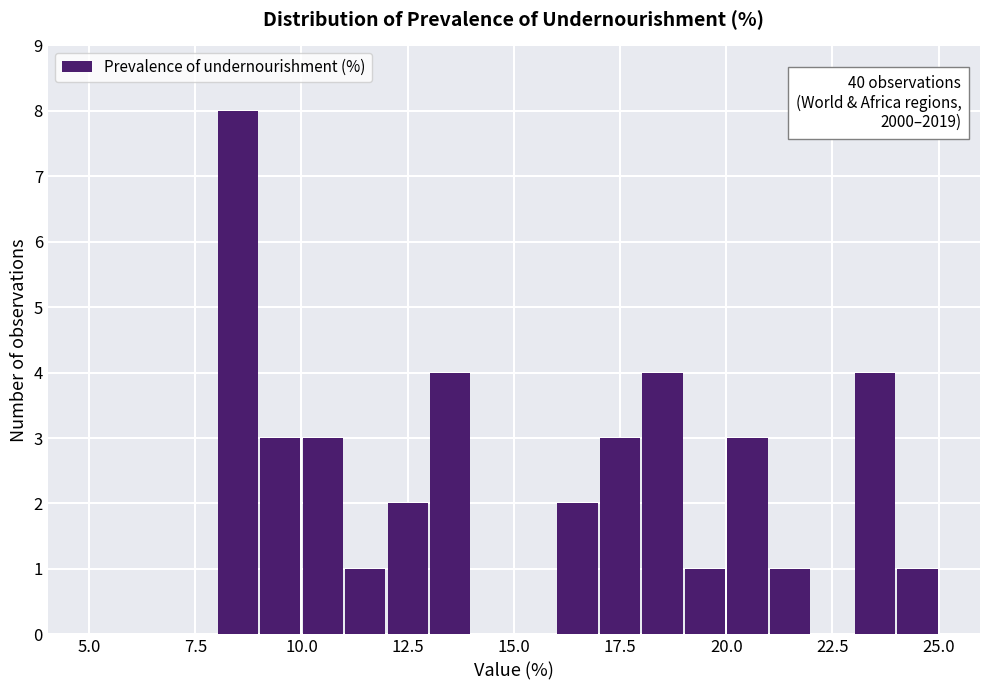

Read against the x-axis, roughly where is the centre of the tallest bar?

8.5